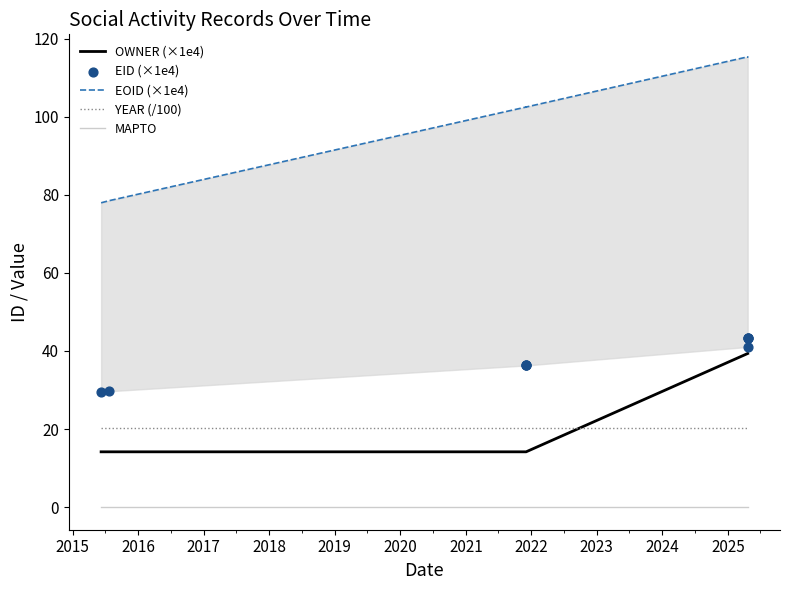

Which series has the largest total across all categories?

EOID (×1e4)